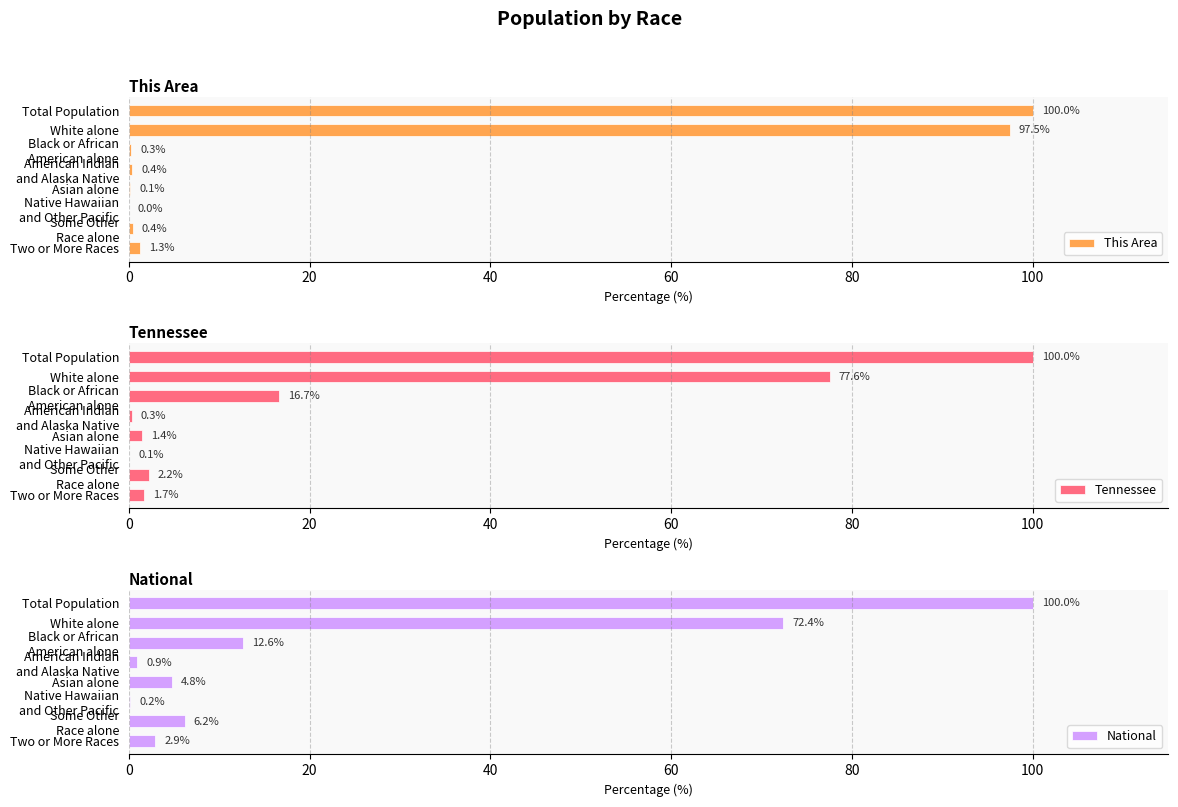

Where is Tennessee nearest to the value 50?

White alone